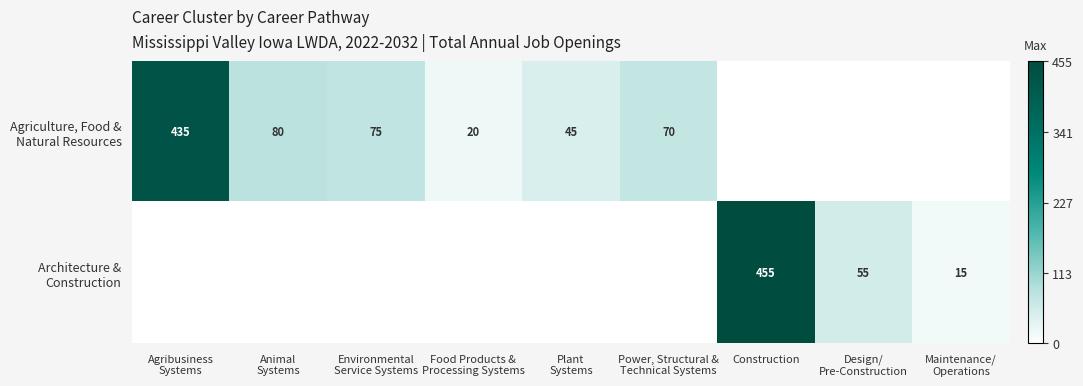

Is it true that Agriculture, Food & Natural Resources equals -257 at Design/ Pre-Construction?

False